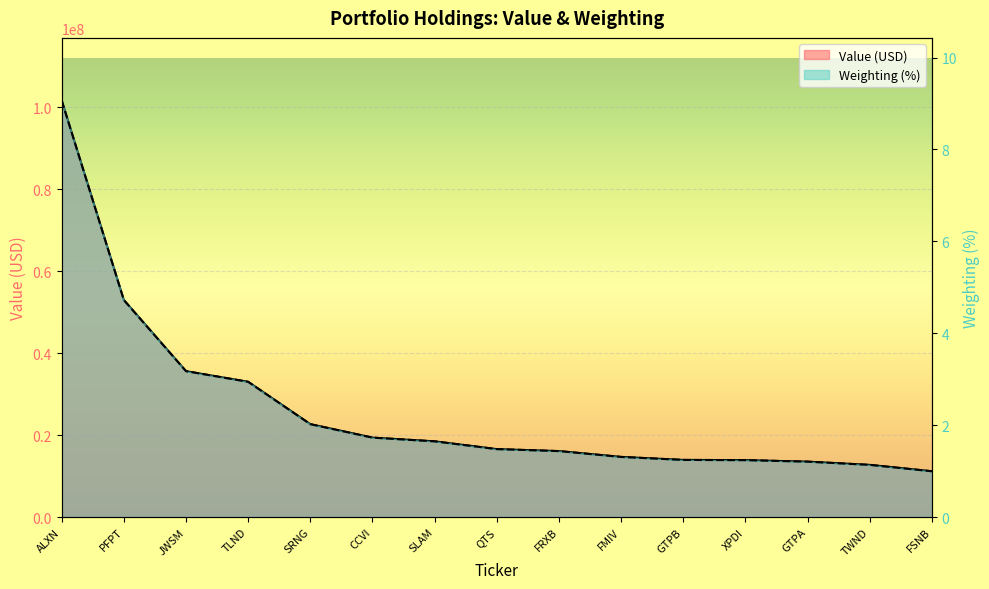

True or false: Weighting (%) and Value (USD) cross at least once.

False